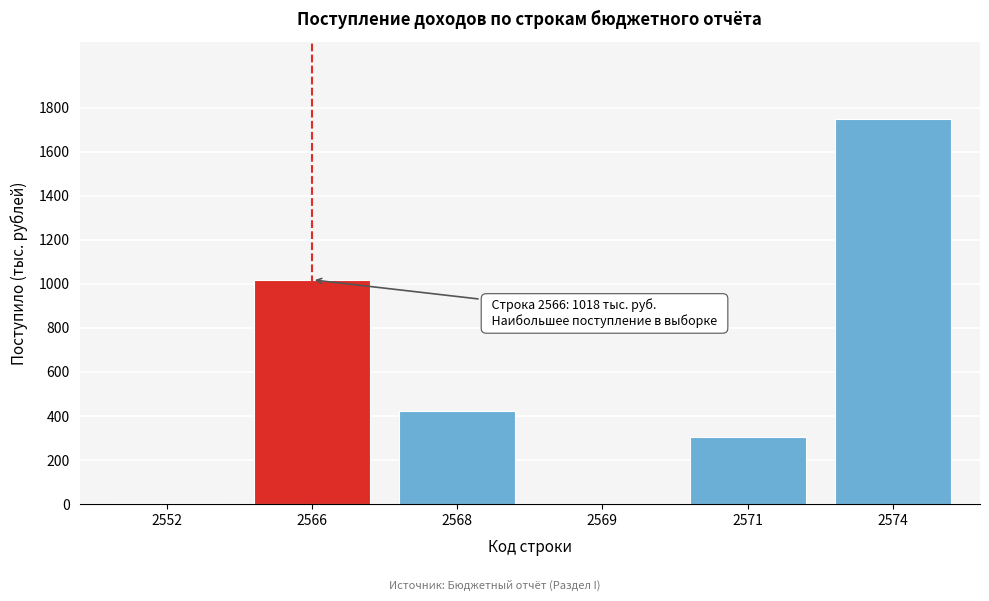

What is the change in value from 2566 to 2571?

-715